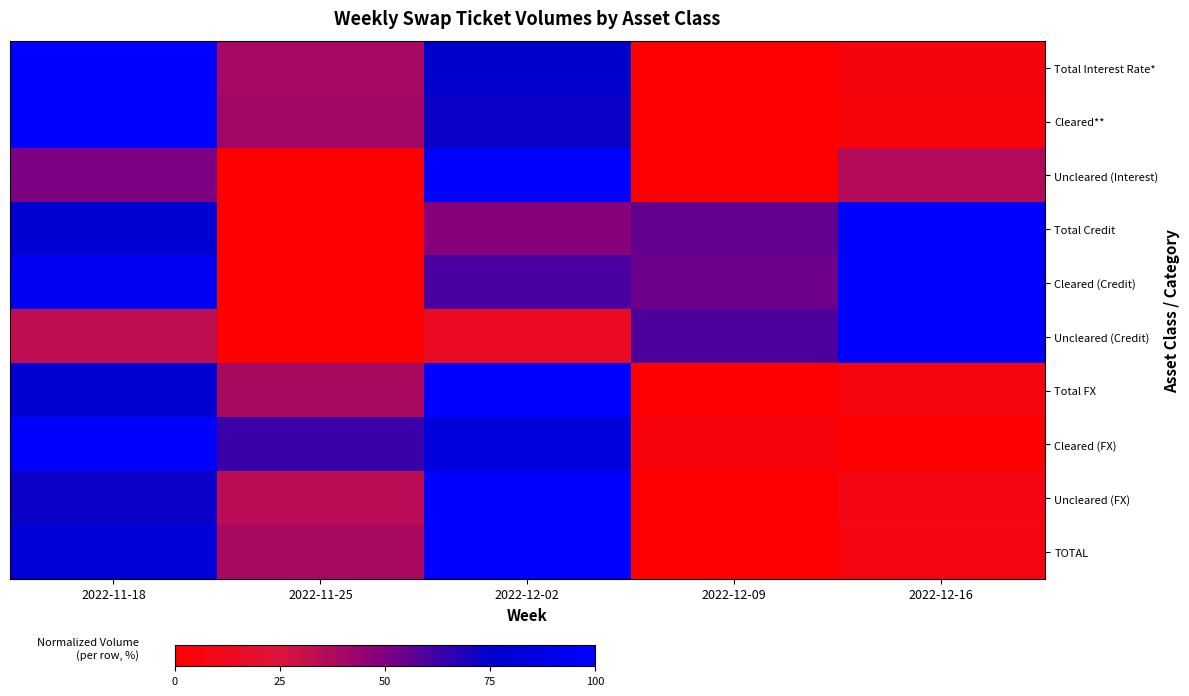

Count the number of categories in the chart.

5